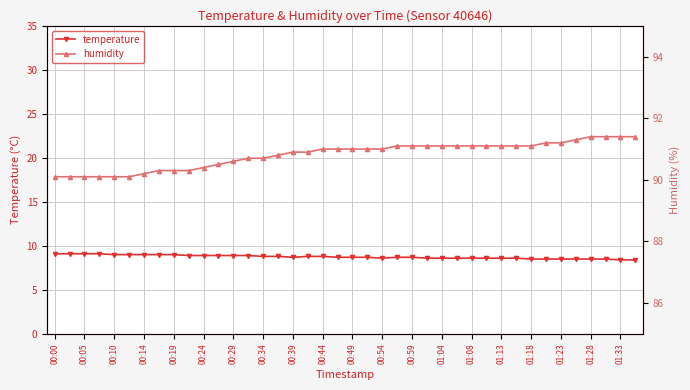

True or false: humidity and temperature cross at least once.

False